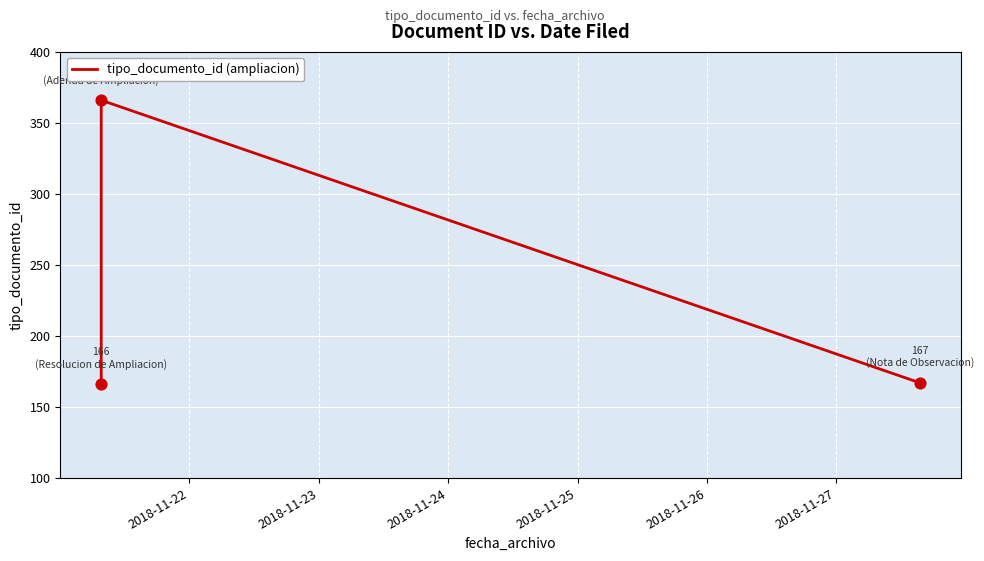

What is the smallest value displayed?

166